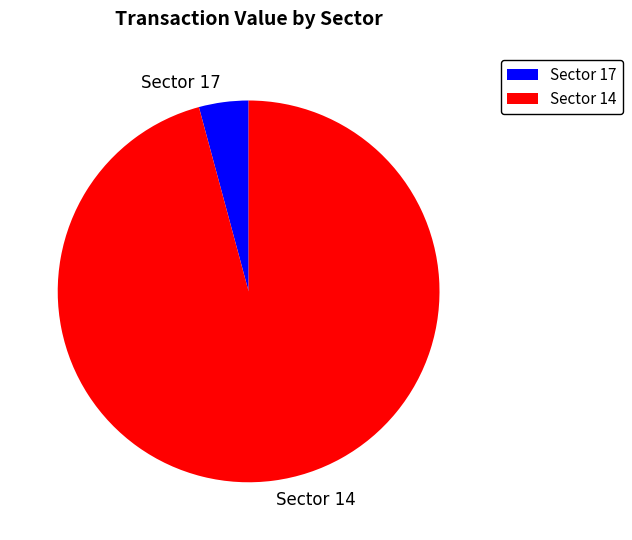

Is there any slice that represents more than half of the pie?

Yes